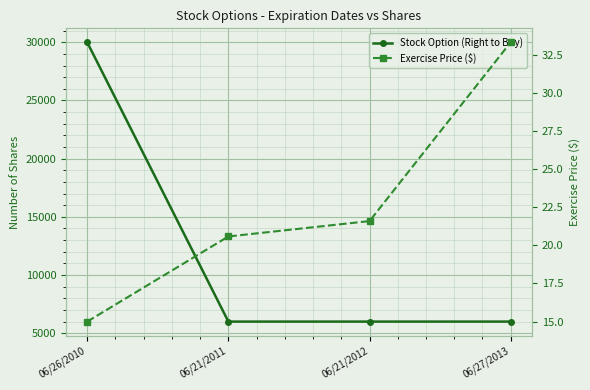

Reading left to right, list all the values displayed in this chart.

Stock Option (Right to Buy): 06/26/2010=30000.0	06/21/2011=6000.0	06/21/2012=6000.0	06/27/2013=6000.0
Exercise Price ($): 06/26/2010=15.0	06/21/2011=20.6	06/21/2012=21.6	06/27/2013=33.3